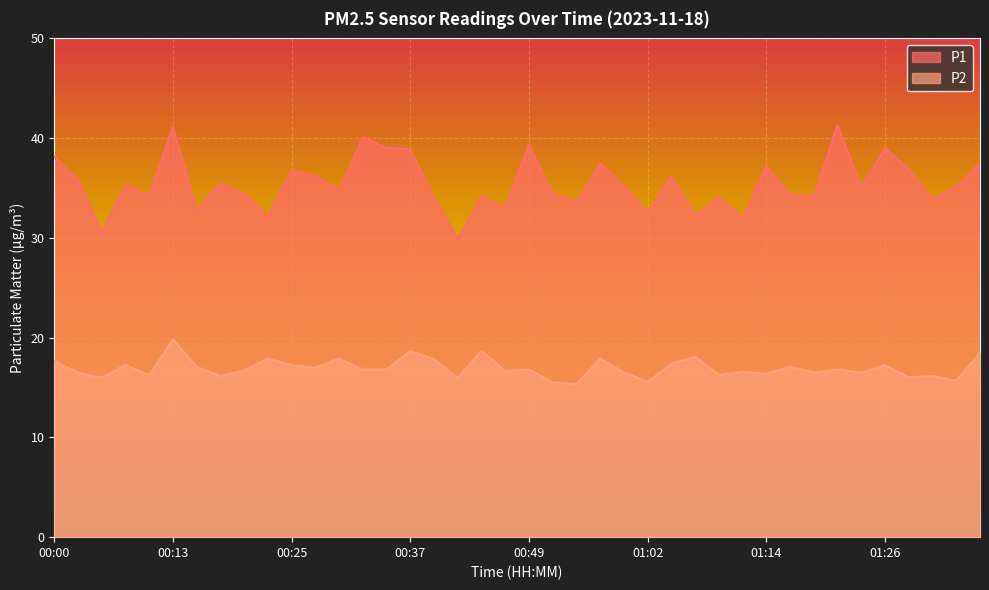

What is the label of the 9th point from the right?

01:17